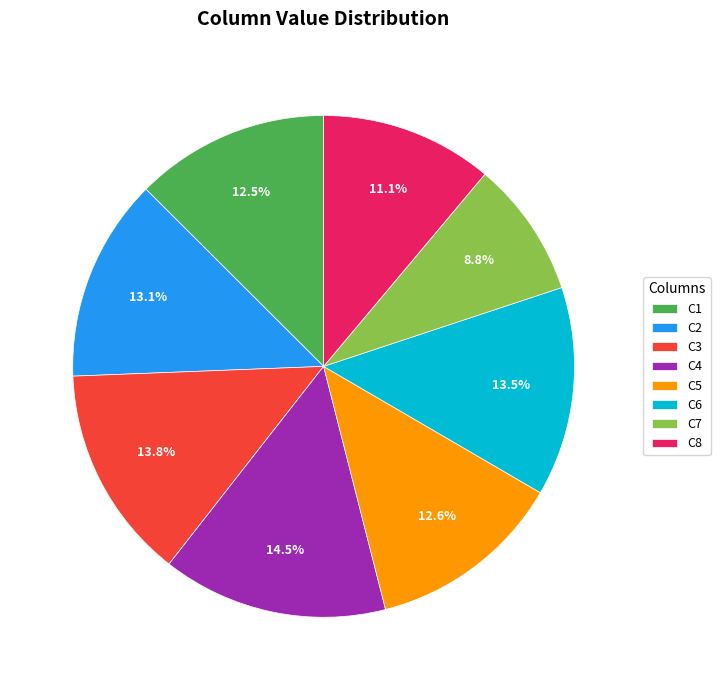

Is C2 the majority of the pie?

No